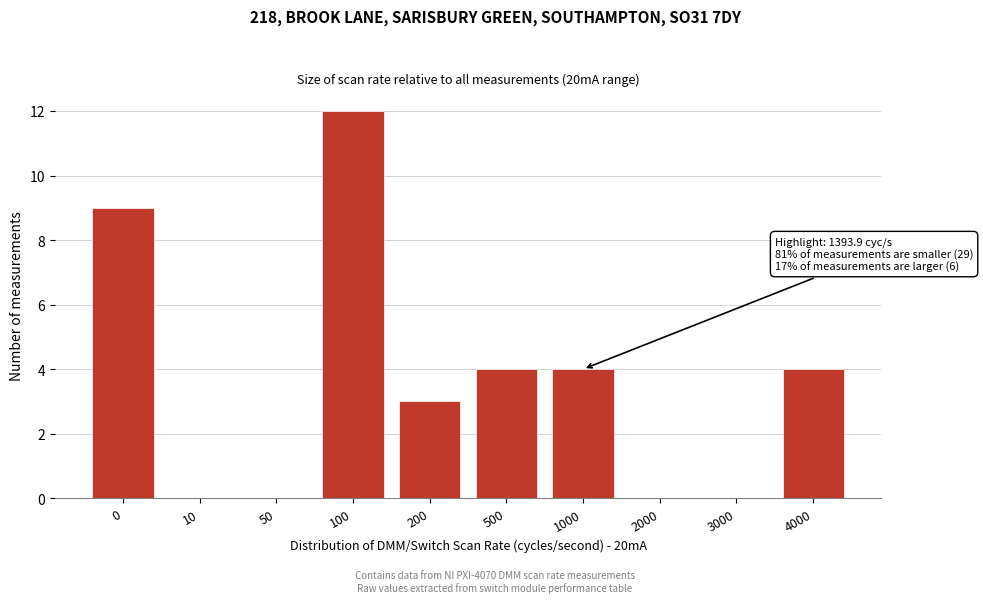

Reading left to right, what are all the values shown in this chart?

0=9	10=0	50=0	100=12	200=3	500=4	1000=4	2000=0	3000=0	4000=4